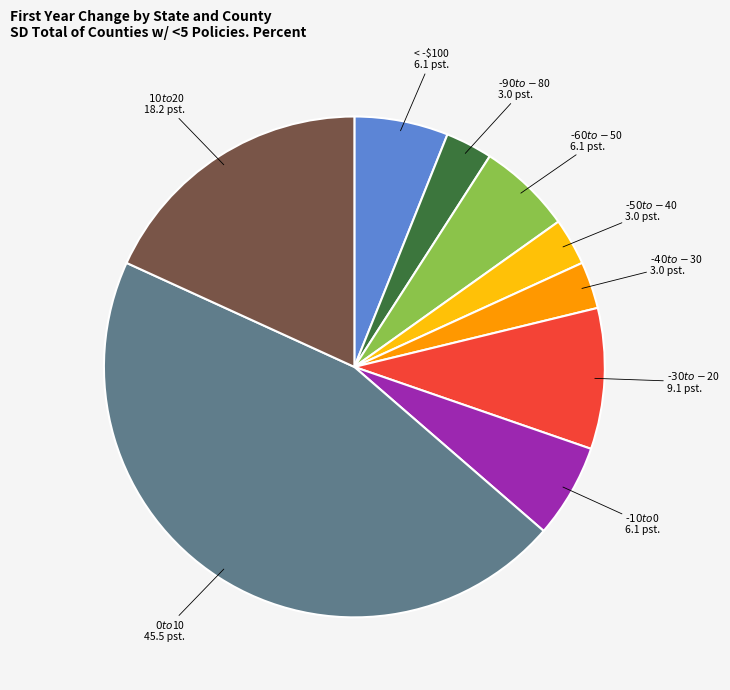

Is there a majority slice in this chart?

No